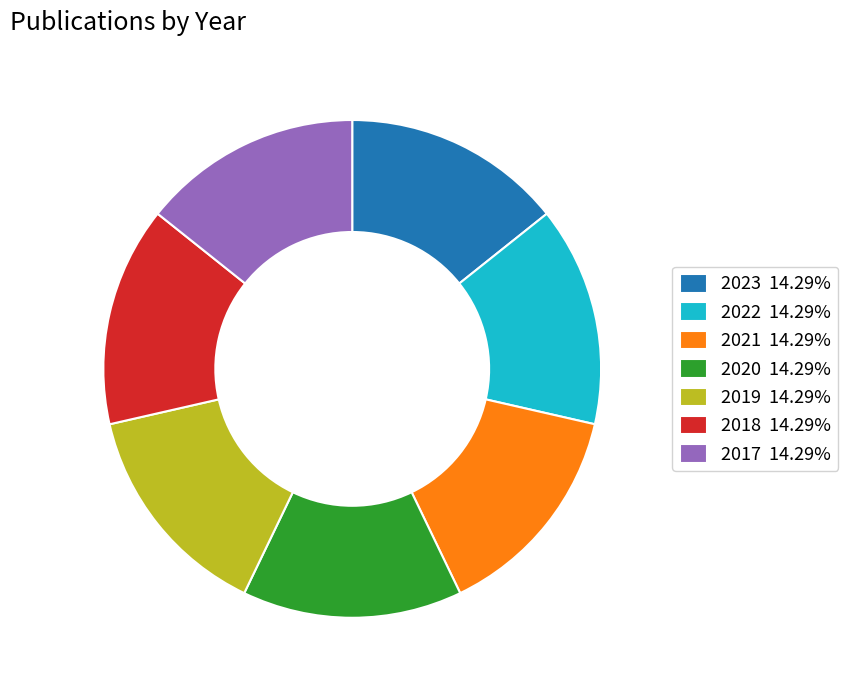

What is the ratio of the value at 2019 14.29% to the value at 2017 14.29%?

1.0